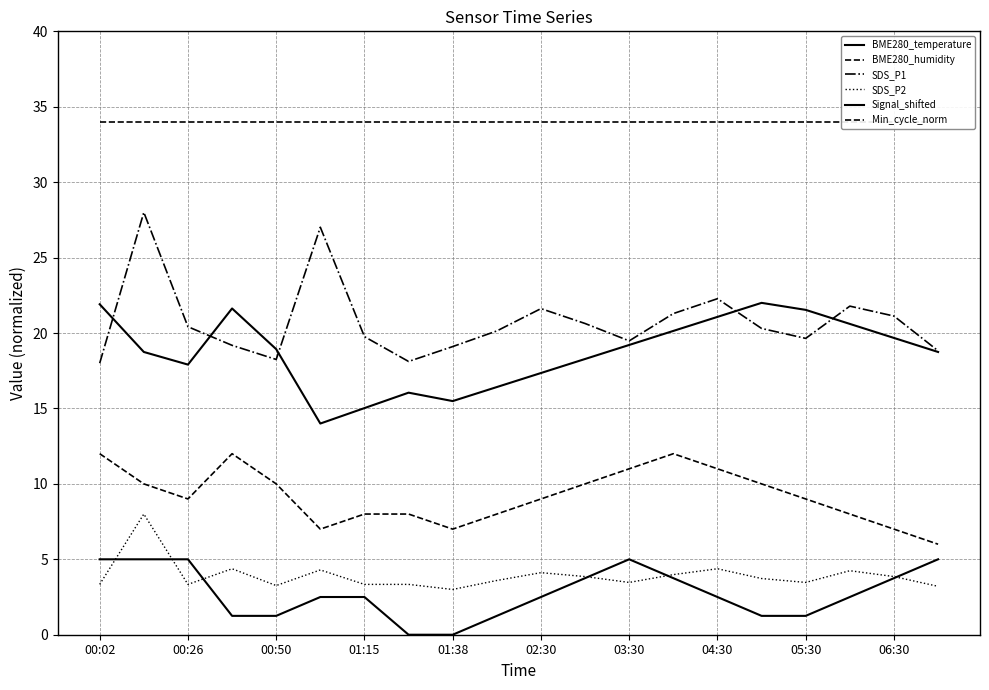

Does the chart display data point markers on the line(s)?

No